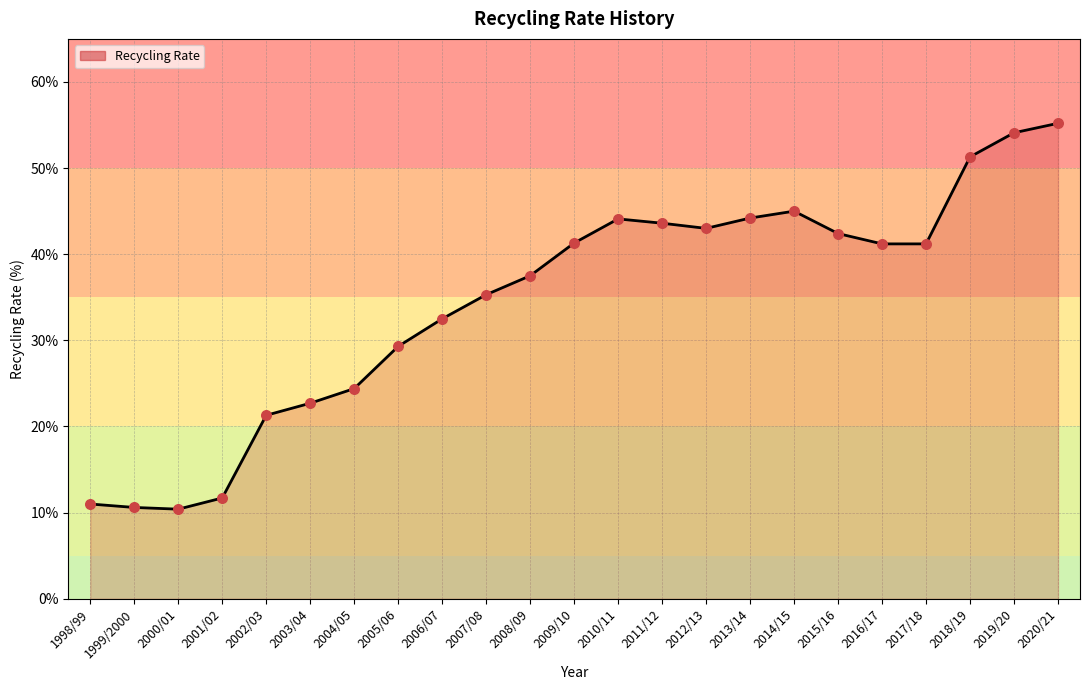

What is the change in value from 1999/2000 to 2014/15?

+34.4